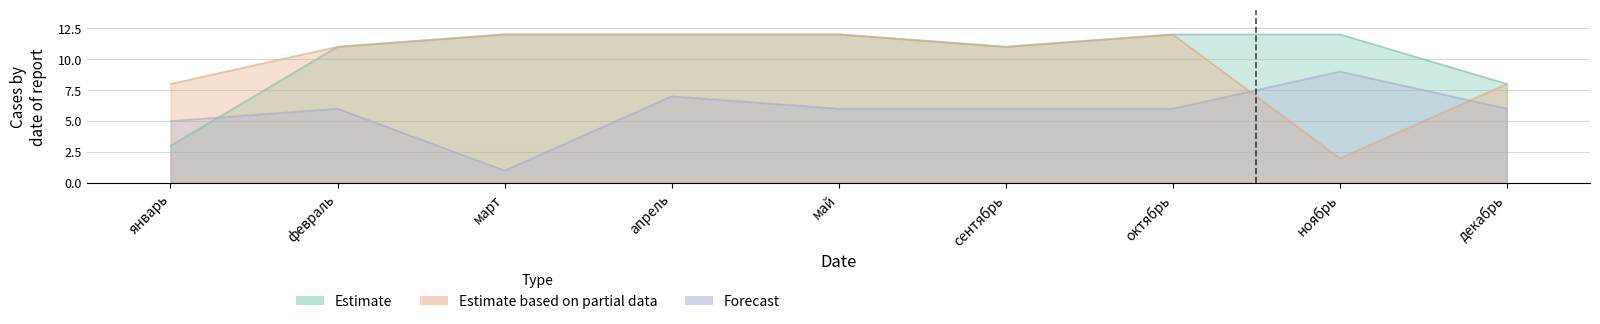

At декабрь, list the series in order from smallest to largest.

Forecast, Estimate, Estimate based on partial data